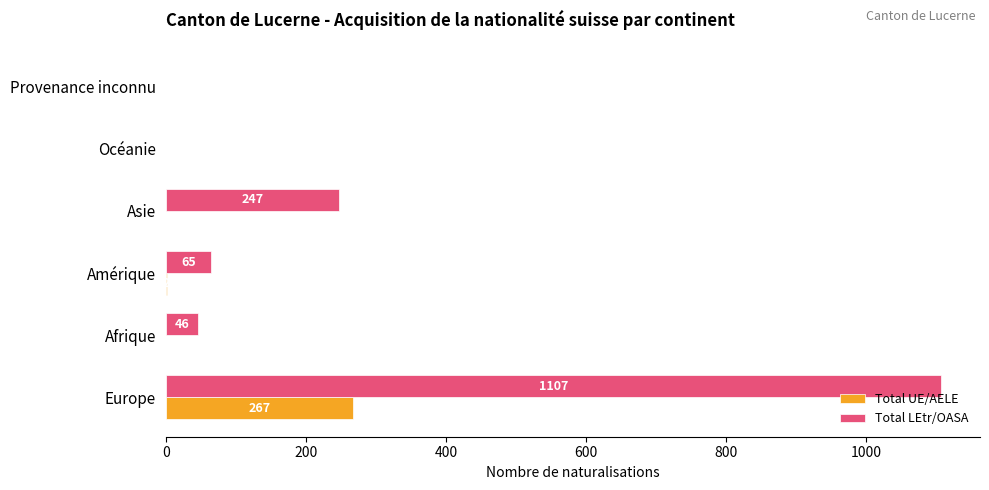

Which series has the largest total across all categories?

Total LEtr/OASA